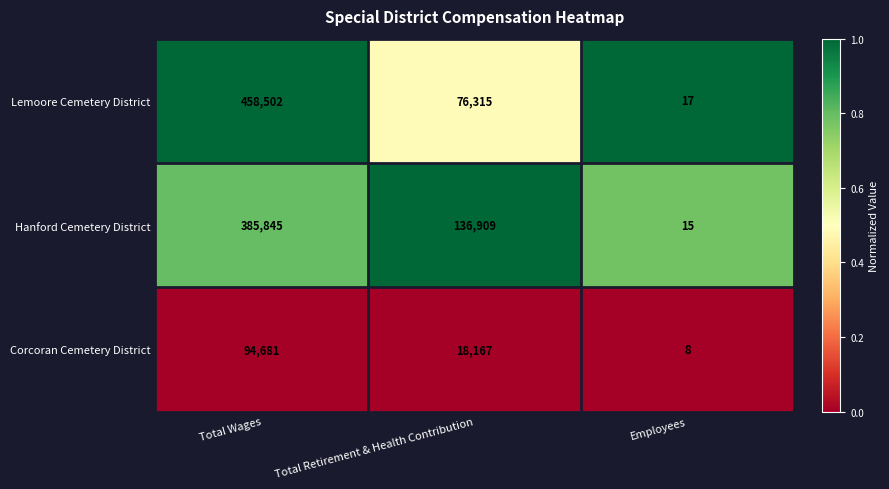

What is the difference between the maximum and second lowest values in the Hanford Cemetery District series?

248936